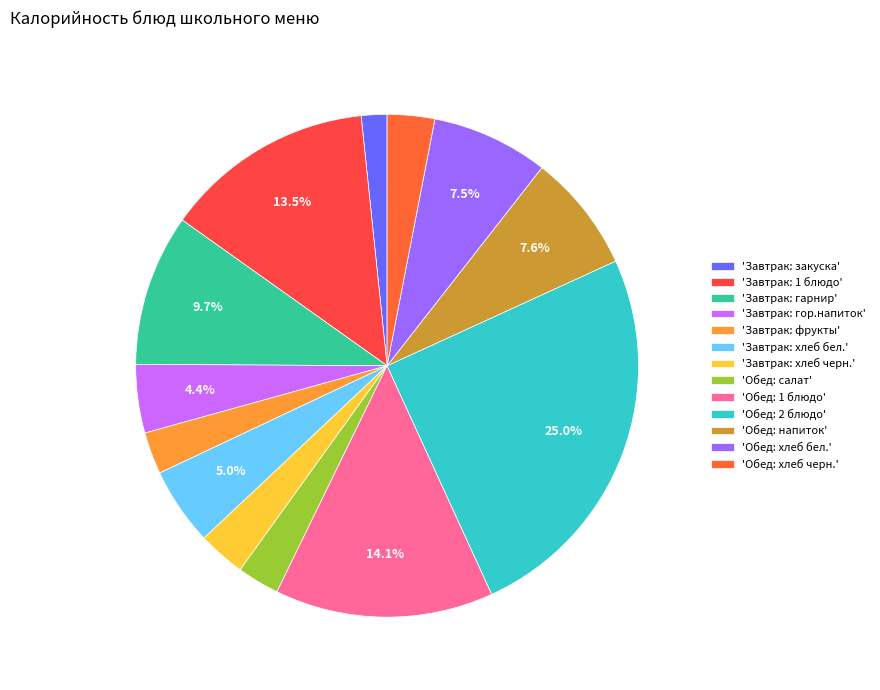

Count the number of slices in the pie.

13